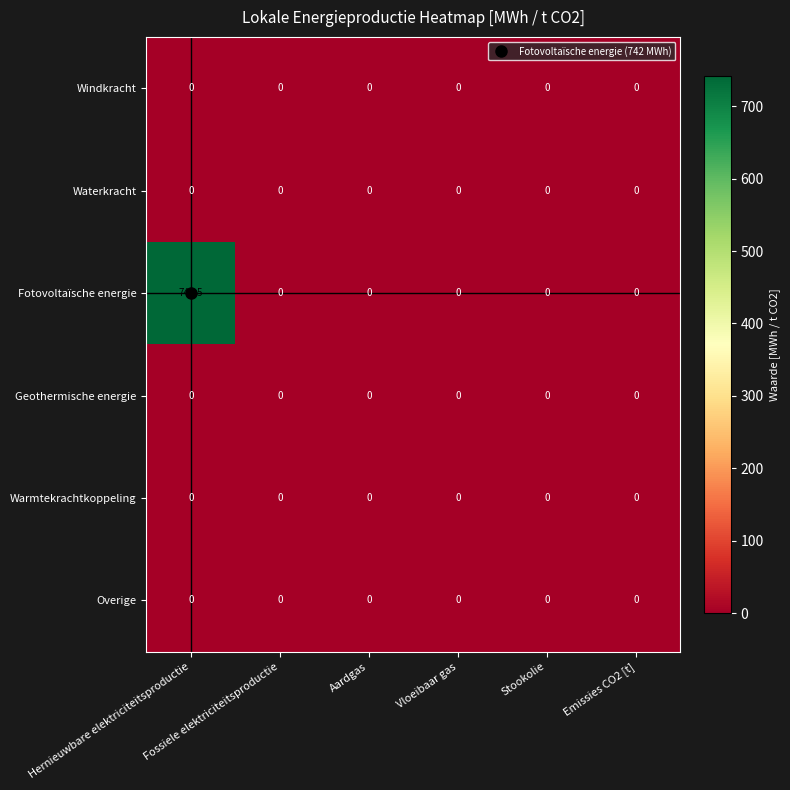

At which category is the sum across all series the highest?

Hernieuwbare elektriciteitsproductie